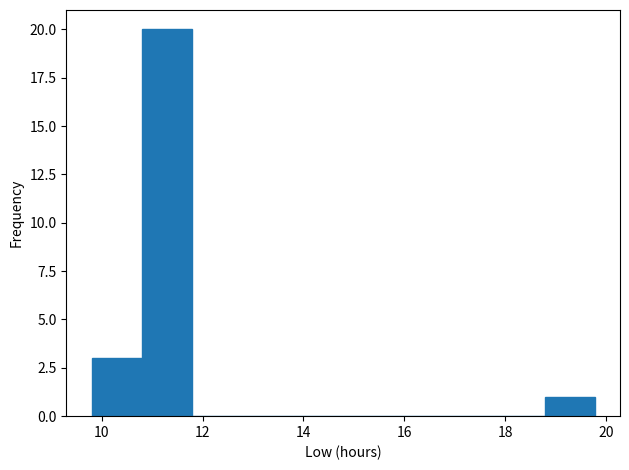

Reading left to right, list every bar in this chart as the range it spans on the x-axis followed by its height. Neither the bar edges nor the heights are printed on the chart, so give them approximately, as read against the axes.

9.8 to 10.8: 3
10.8 to 11.8: 20
11.8 to 12.8: 0
12.8 to 13.8: 0
13.8 to 14.8: 0
14.8 to 15.8: 0
15.8 to 16.8: 0
16.8 to 17.8: 0
17.8 to 18.8: 0
18.8 to 19.8: 1